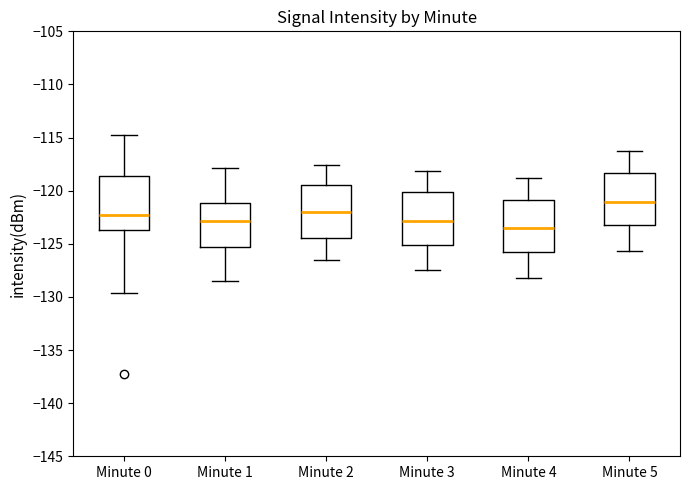

Where does the median line of the box for Minute 2 sit on the y-axis? The values are not printed on the chart, so give them approximately, as read against the axis.

-122.0